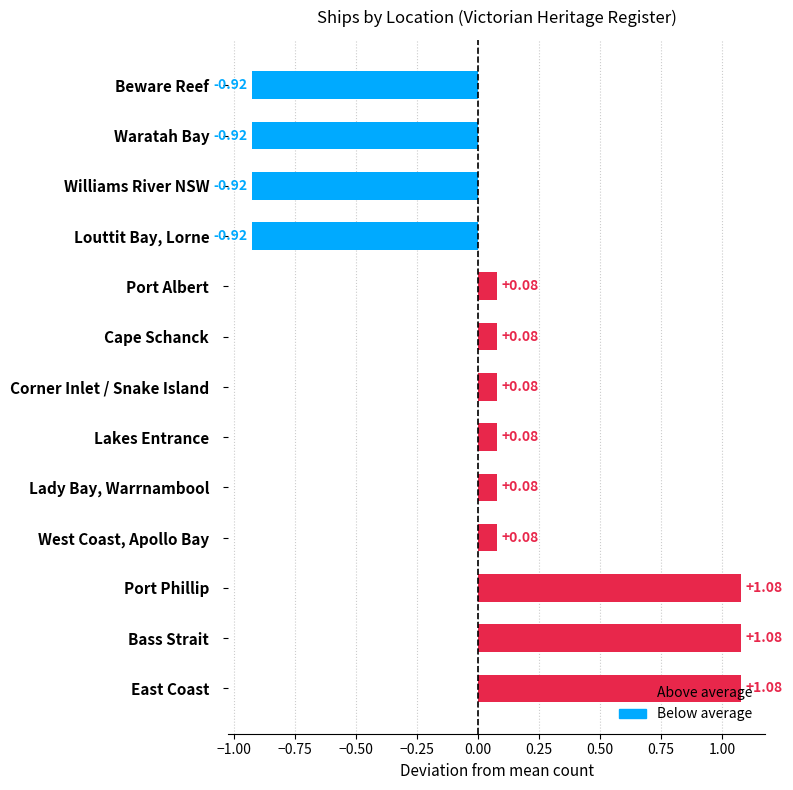

What is the difference between the maximum and minimum values?

2.0